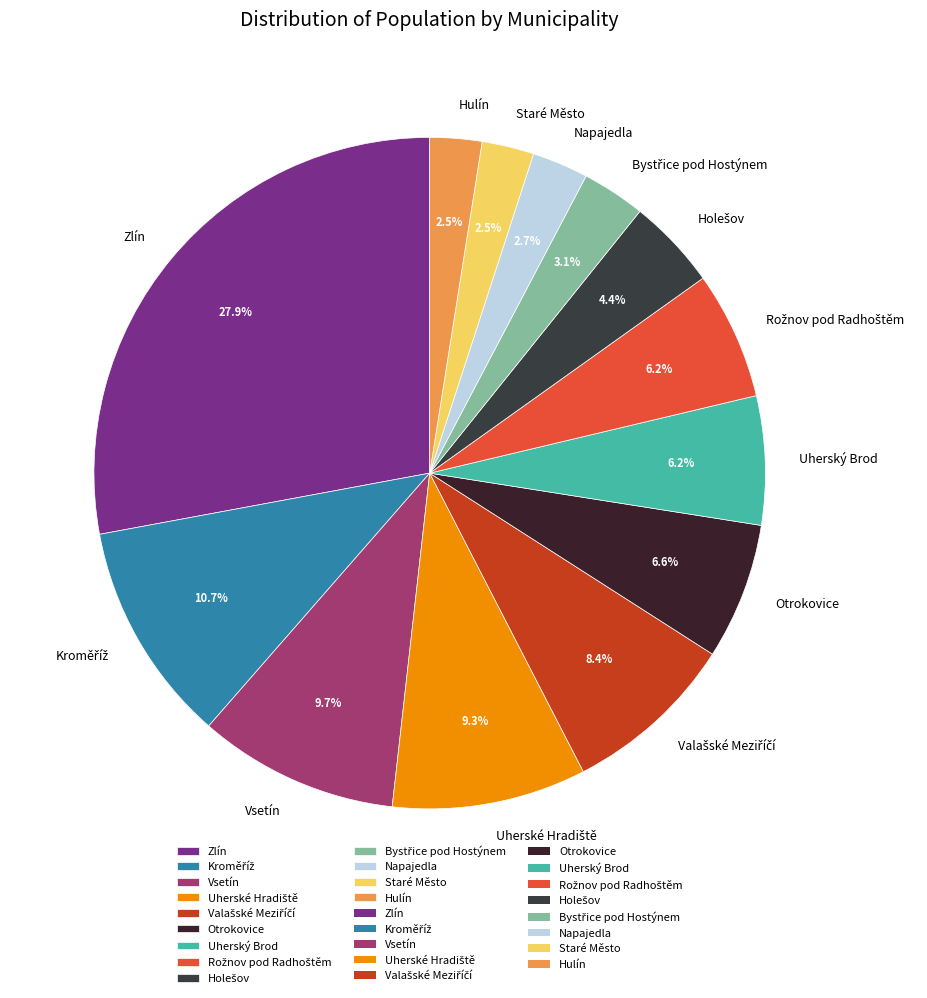

Combined, what portion of the pie is Uherský Brod and Hulín?

8.7%